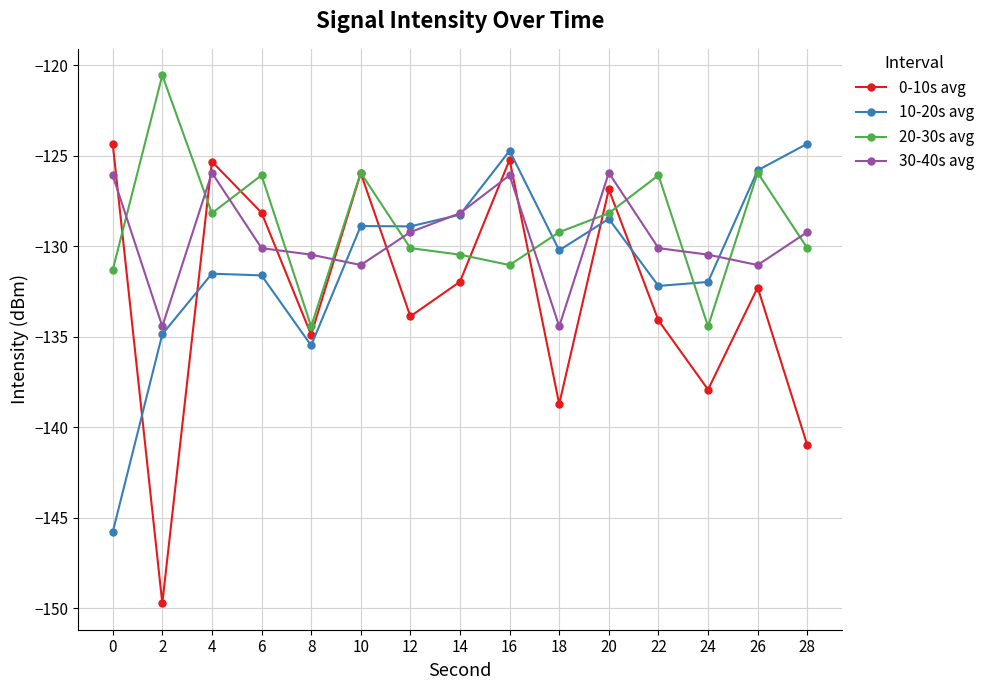

After their last crossing, which series has the higher values: 20-30s avg or 30-40s avg?

30-40s avg